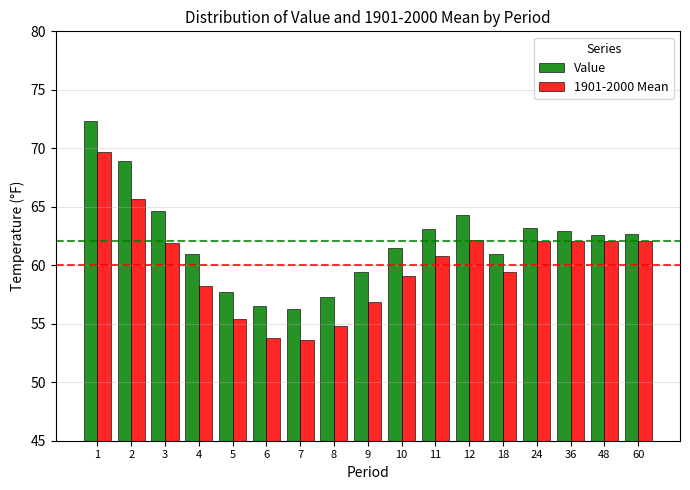

What is the maximum value for 1901-2000 Mean?

69.7